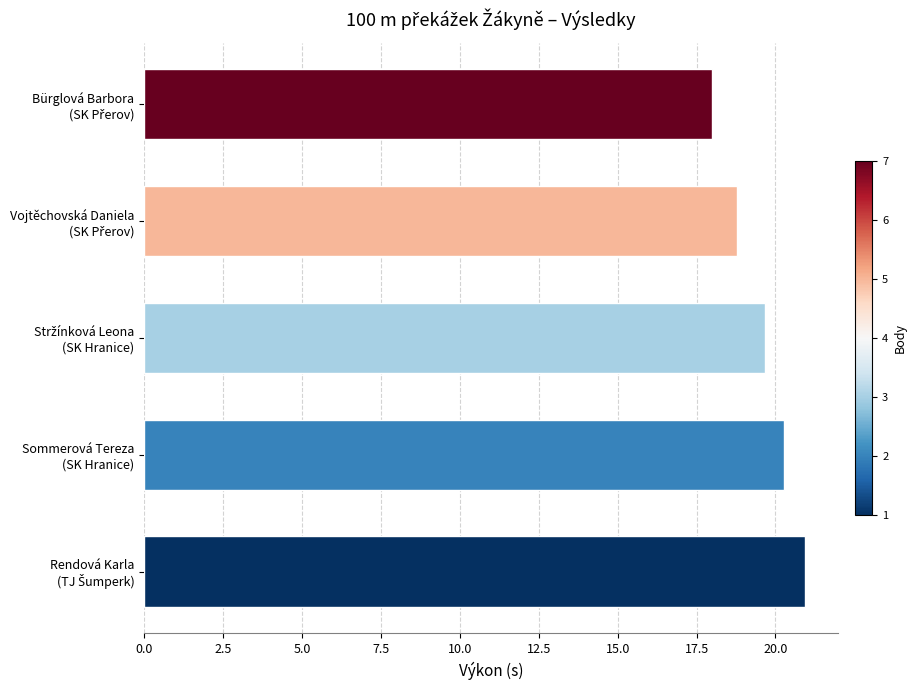

Are the bars horizontal?

Yes